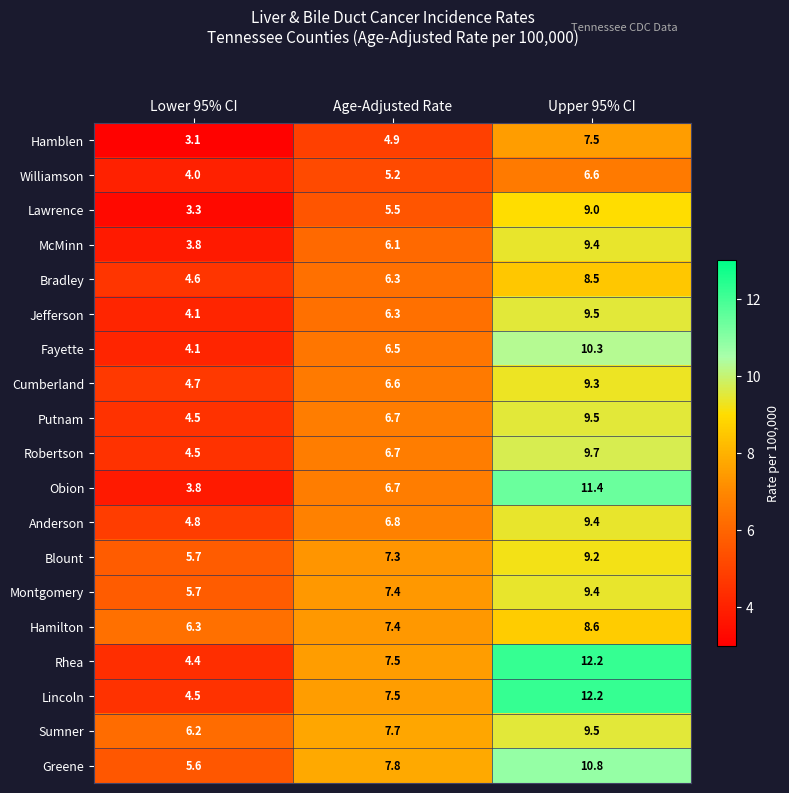

What is the spread (max minus min) of values at Age-Adjusted Rate?

2.9